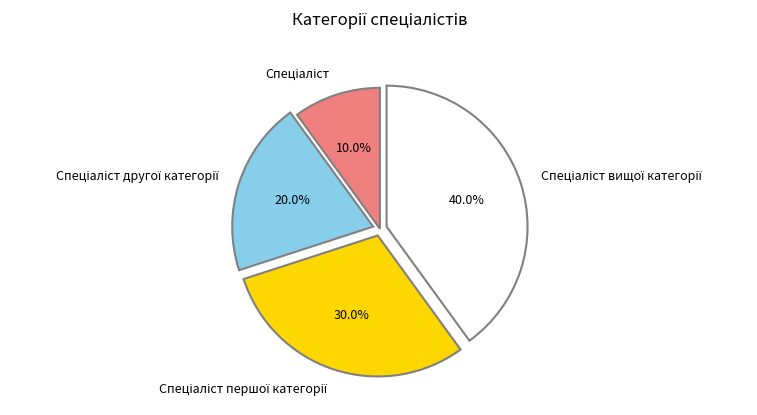

Is there any slice that represents more than half of the pie?

No